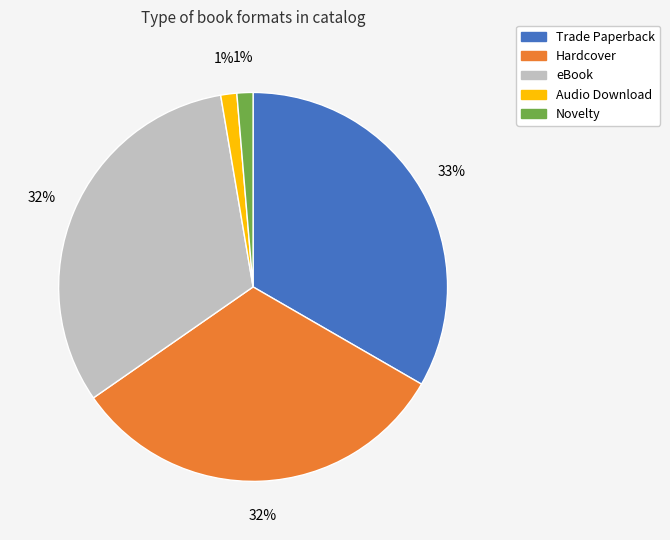

Is there any slice that represents more than half of the pie?

No